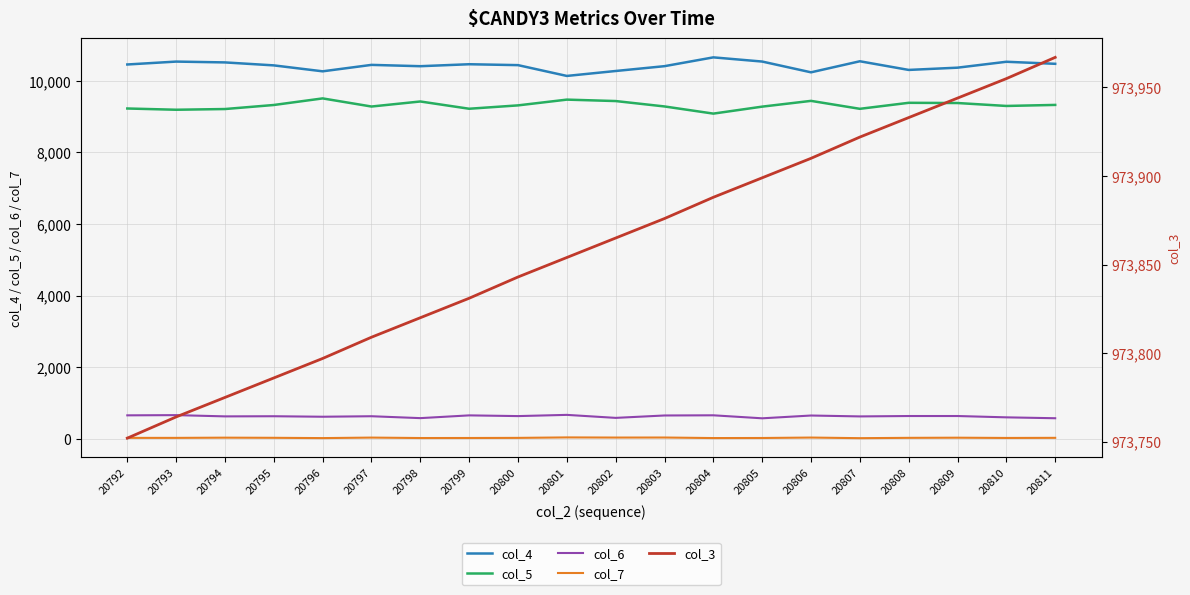

Which category has the lowest value across all series?

20807